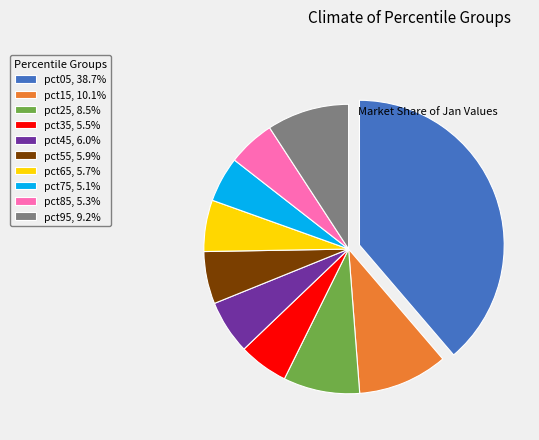

True or false: pct65 accounts for 6% of the total.

True